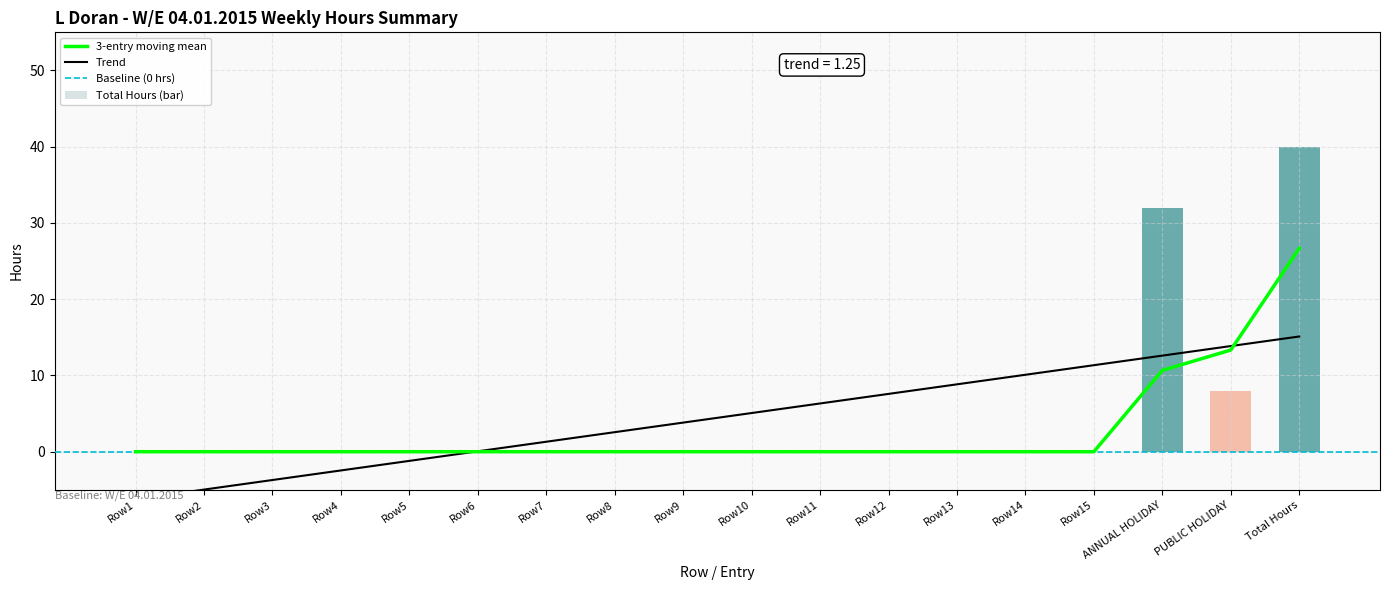

Which series has the largest range (max minus min)?

Total Hours